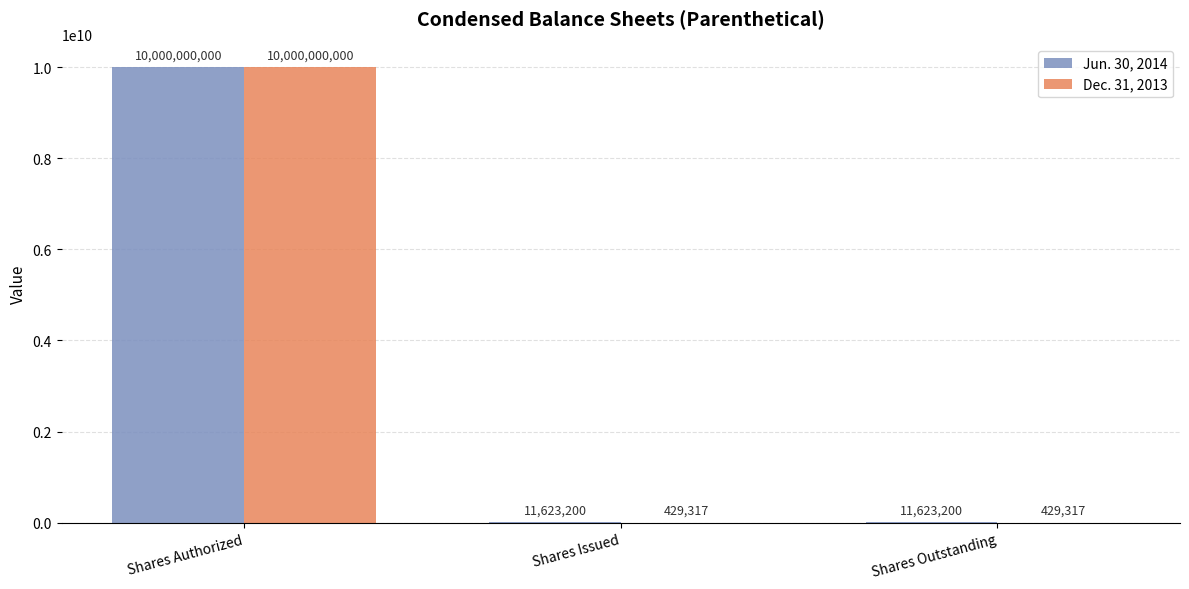

Between Shares Authorized and Shares Outstanding, which series saw the biggest shift?

Dec. 31, 2013